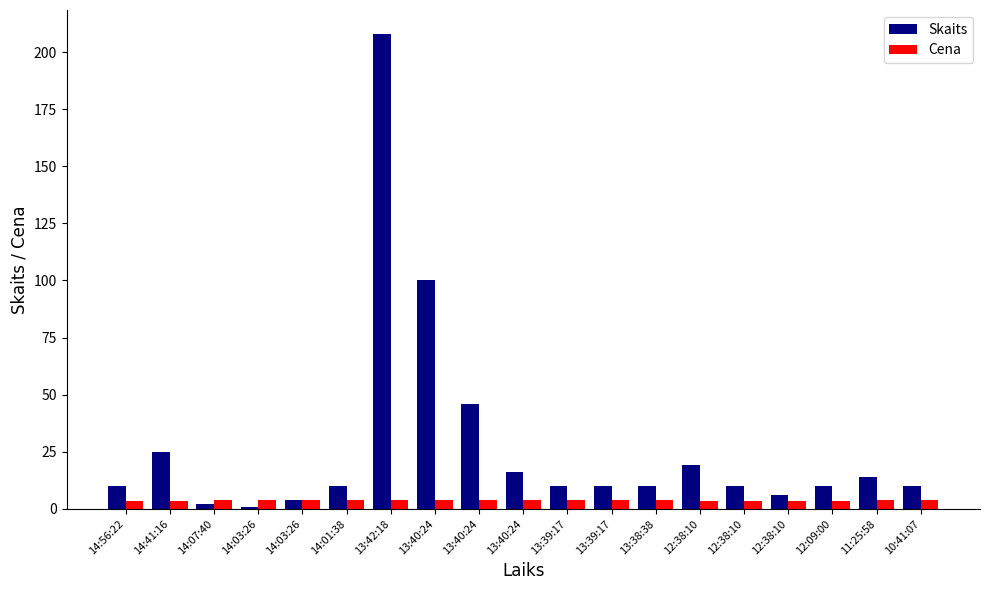

What is the difference between the highest and lowest values at 13:40:24?

96.3